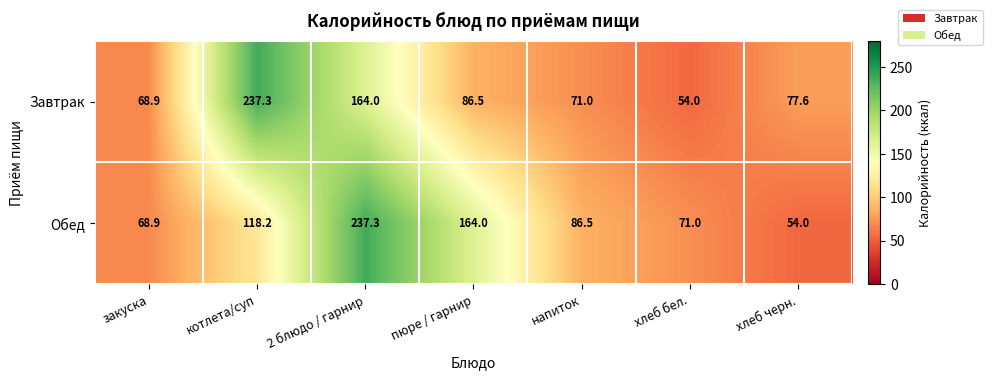

Which category has the lowest value in the Обед series?

хлеб черн.